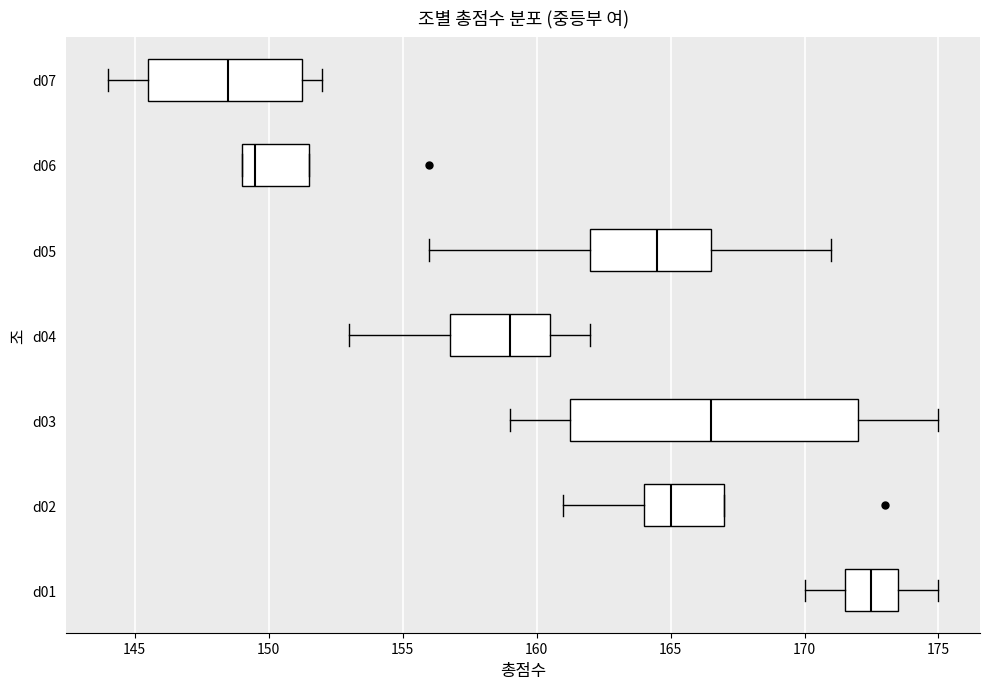

Which box has the furthest to the left median line?

d07